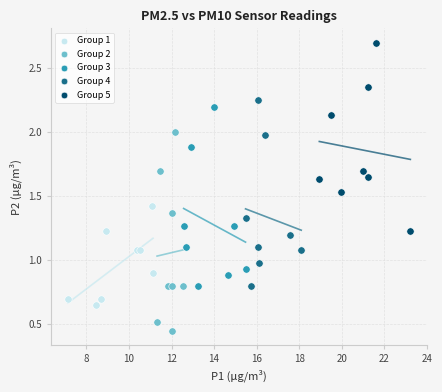

Which series contains the lowest Y value?

Group 2